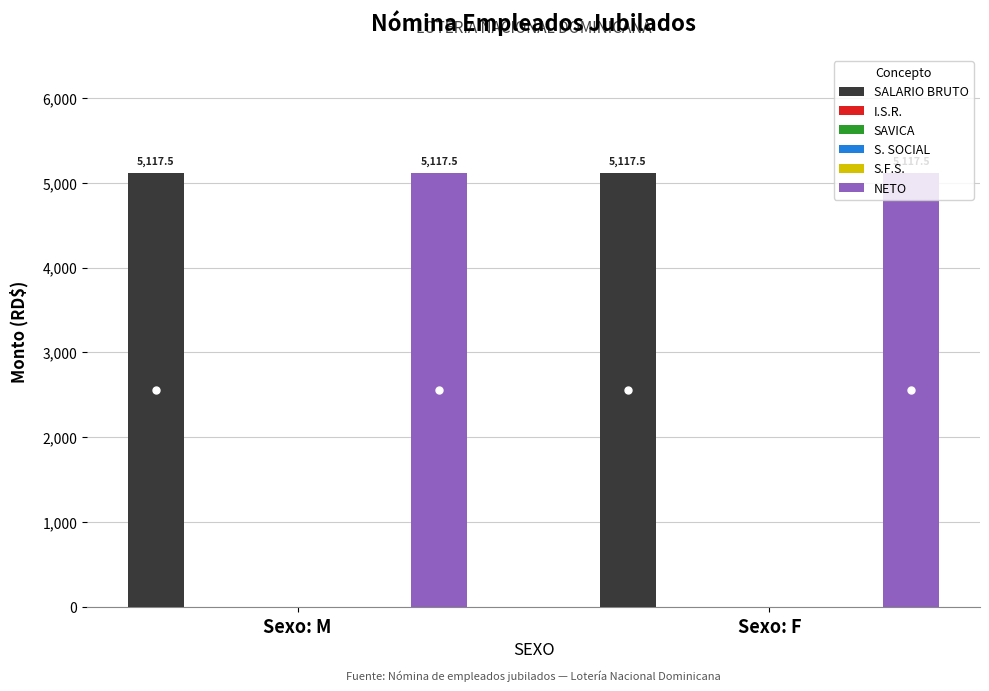

Which series has the largest total across all categories?

SALARIO BRUTO